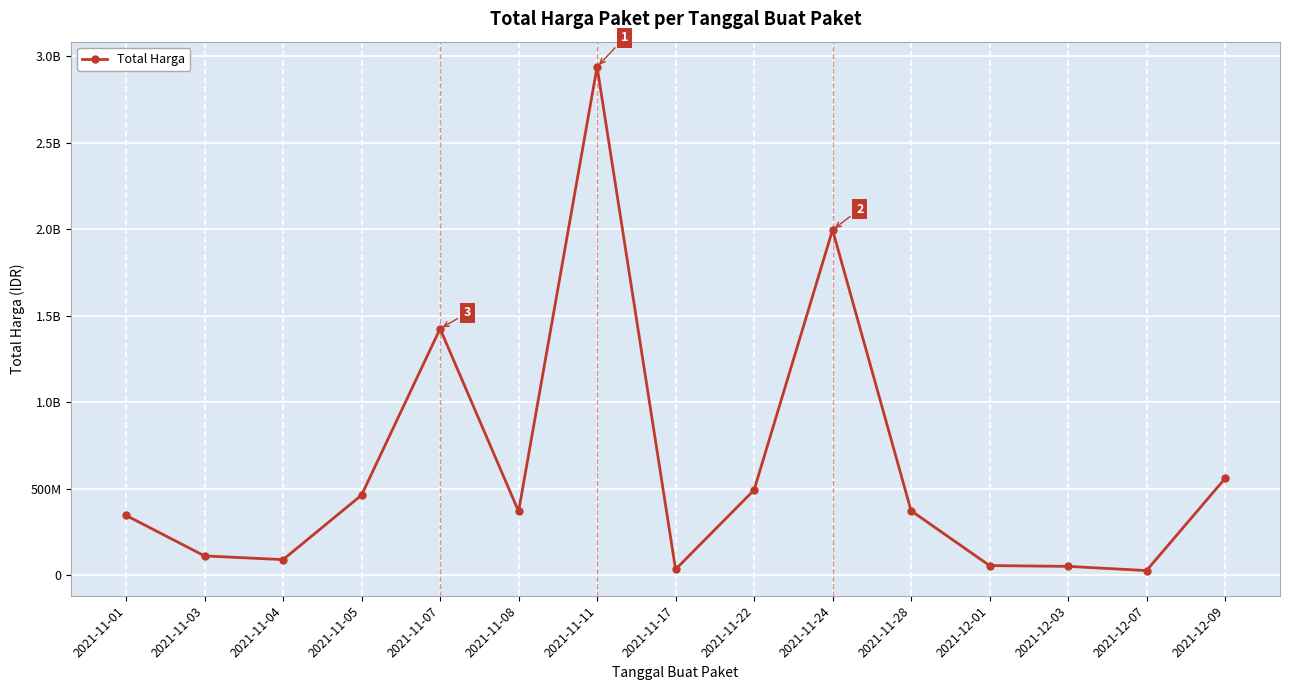

Rank the categories by value from highest to lowest.

2021-11-11, 2021-11-24, 2021-11-07, 2021-12-09, 2021-11-22, 2021-11-05, 2021-11-28, 2021-11-08, 2021-11-01, 2021-11-03, 2021-11-04, 2021-12-01, 2021-12-03, 2021-11-17, 2021-12-07